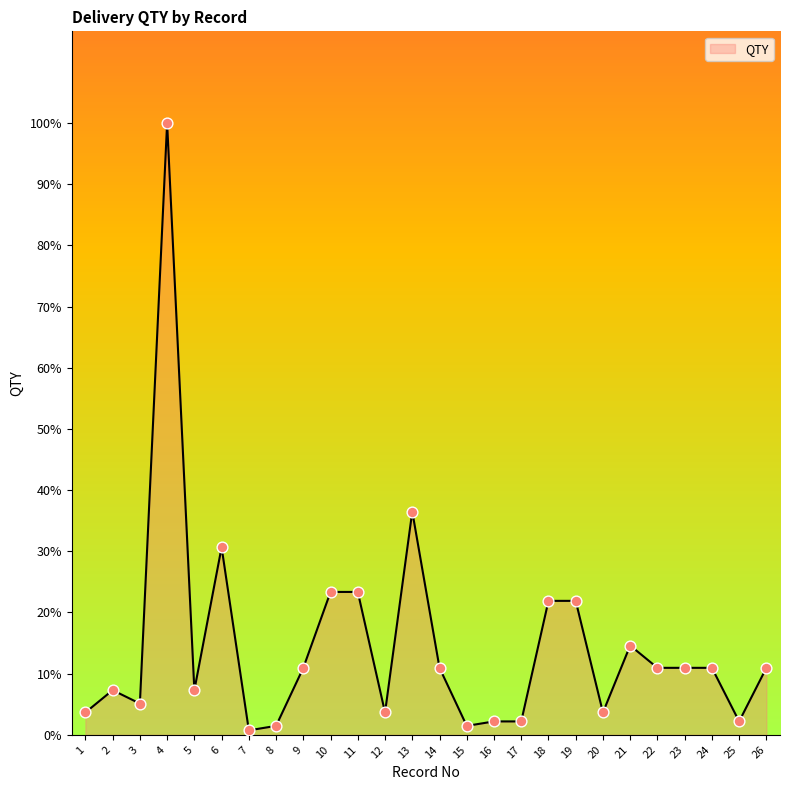

What is the change in value from 5 to 24?

+3.6